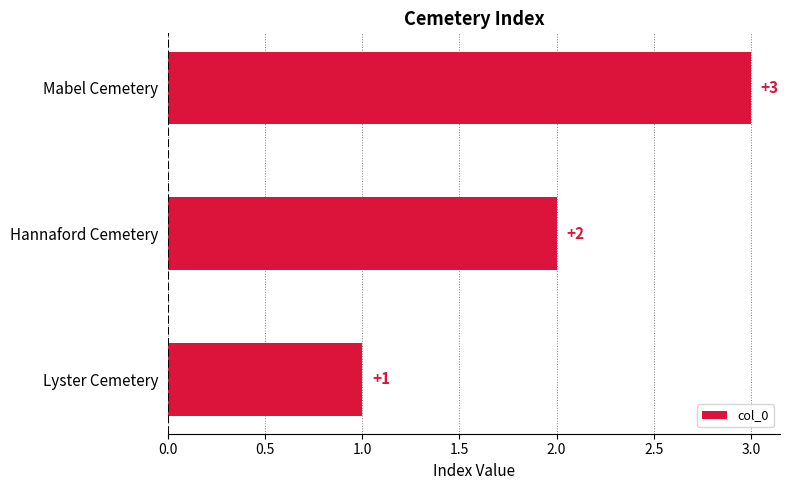

Which has a higher value, Mabel Cemetery or Lyster Cemetery?

Mabel Cemetery